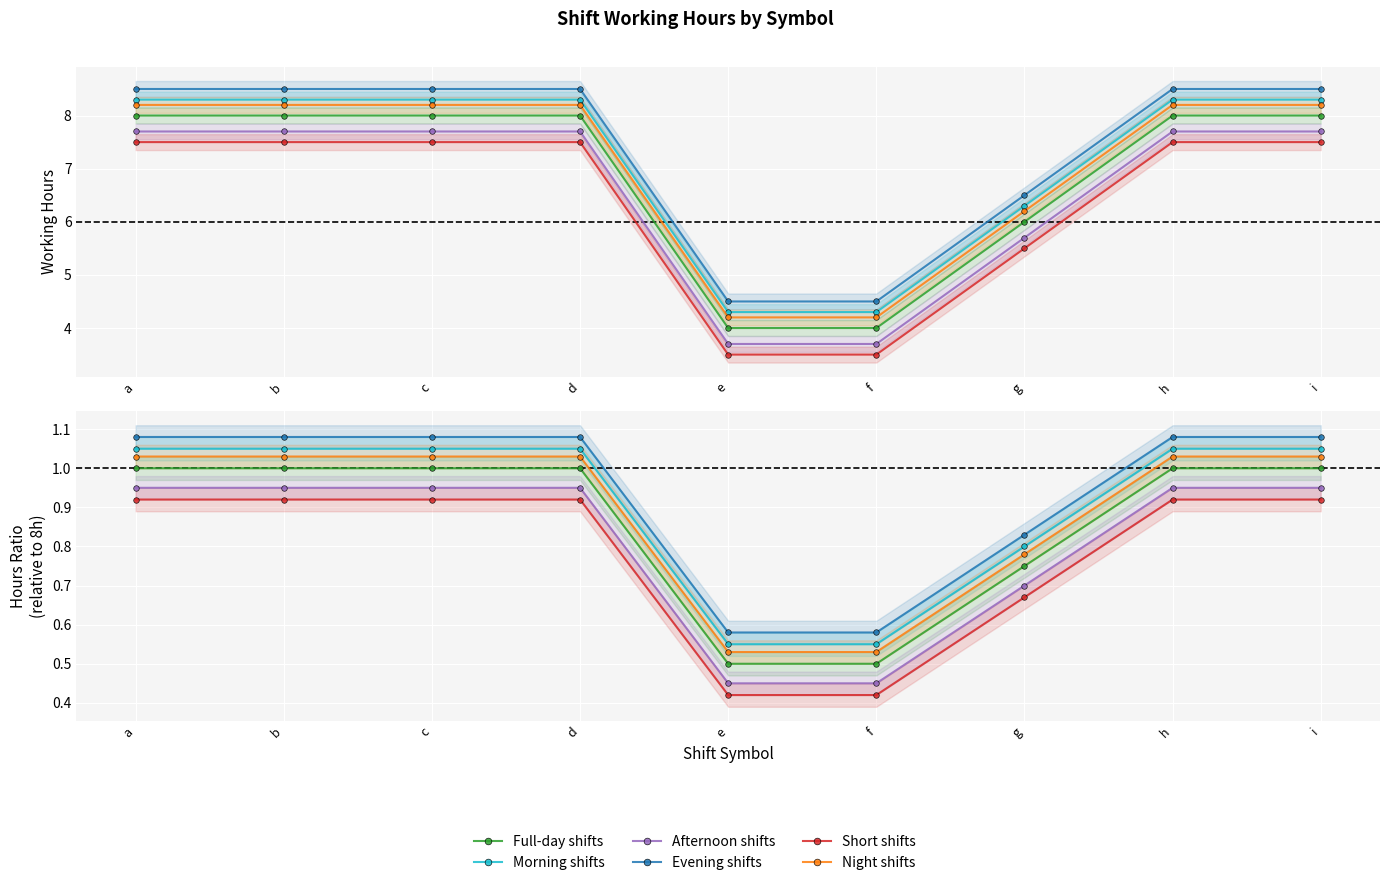

Which has a higher value, f or i?

i